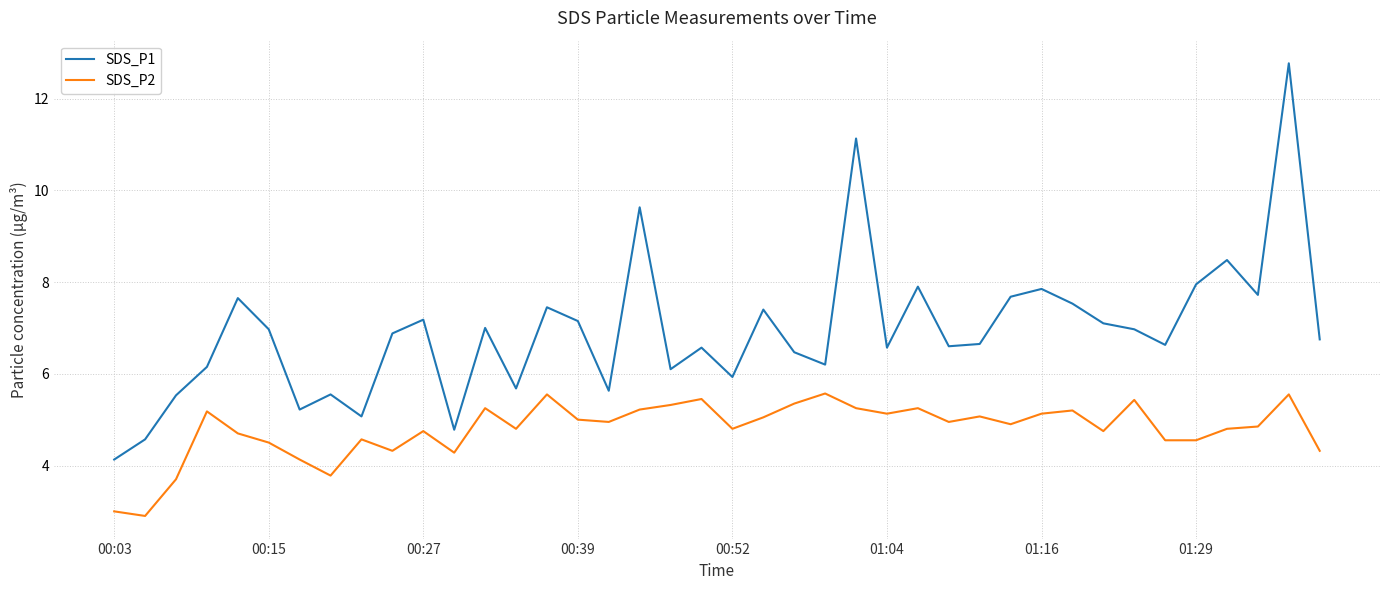

Which series has the largest range (max minus min)?

SDS_P1